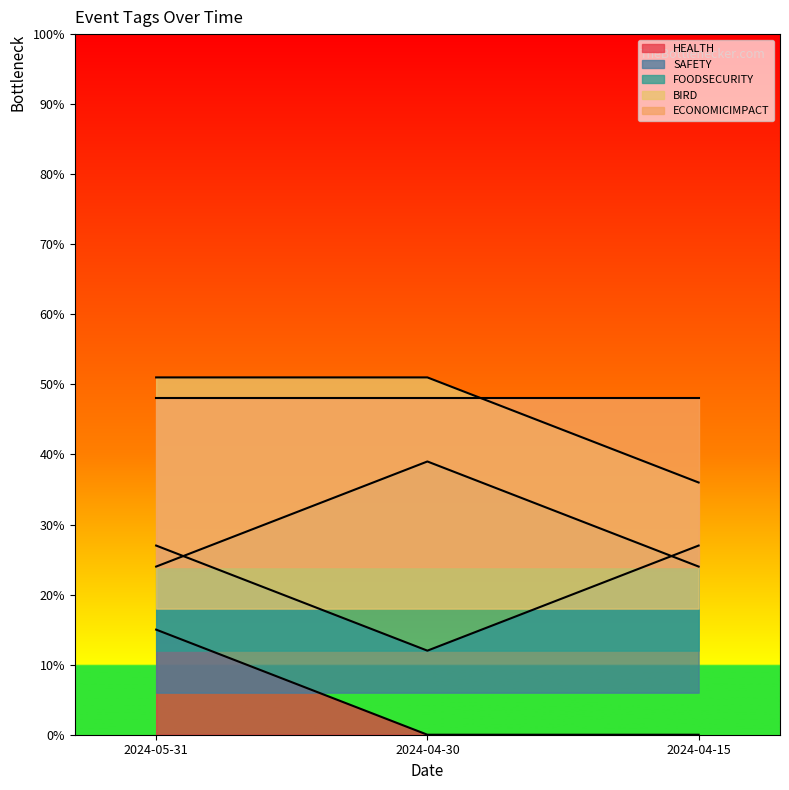

What is the approximate value of HEALTH at 2024-05-31?

0.1